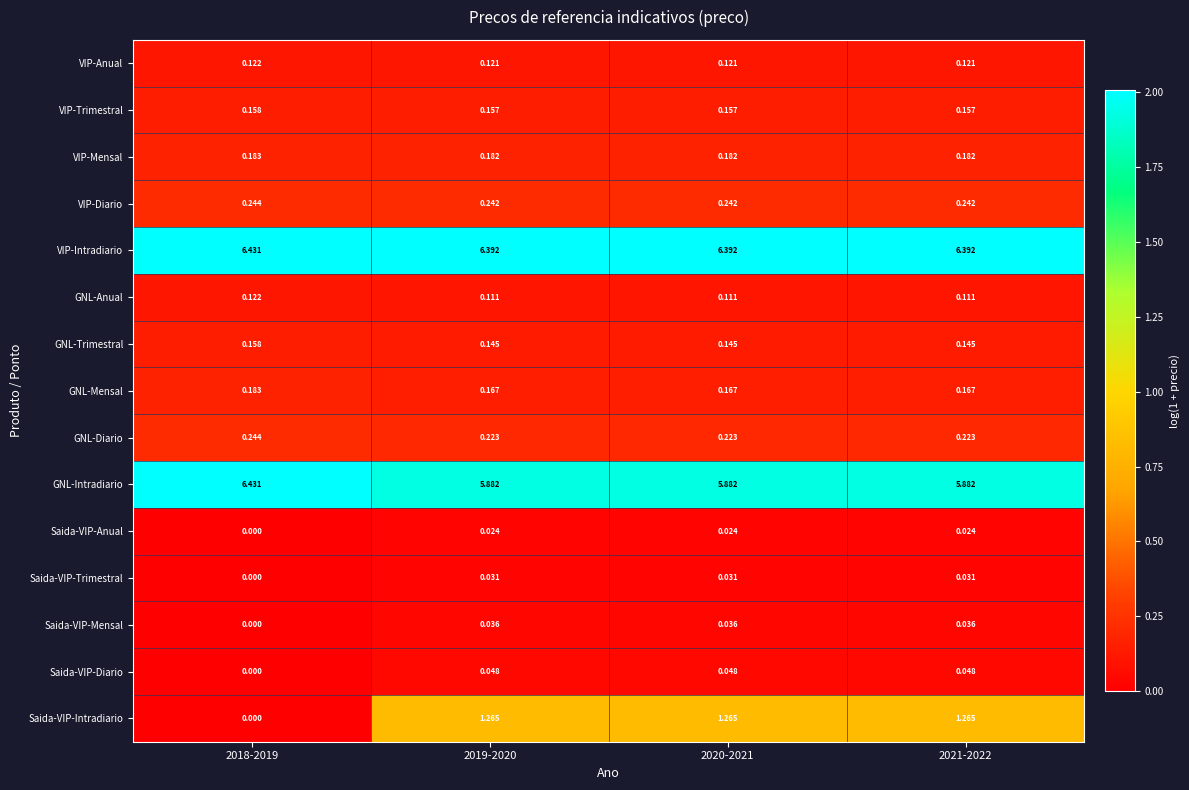

Is the value of GNL-Anual at 2021-2022 greater than the value of VIP-Diario at 2019-2020?

No